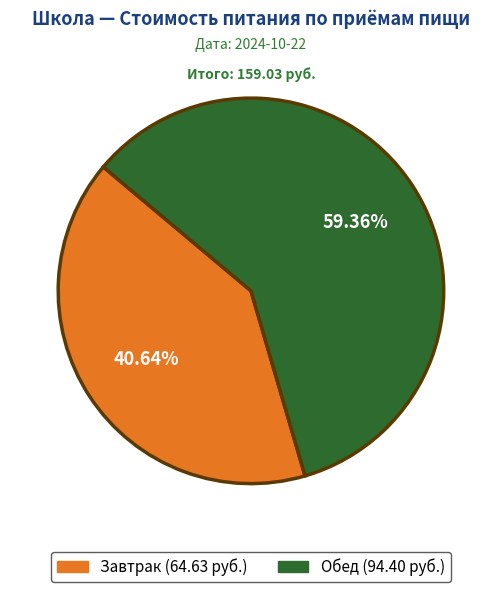

How many segments does this pie chart have?

2